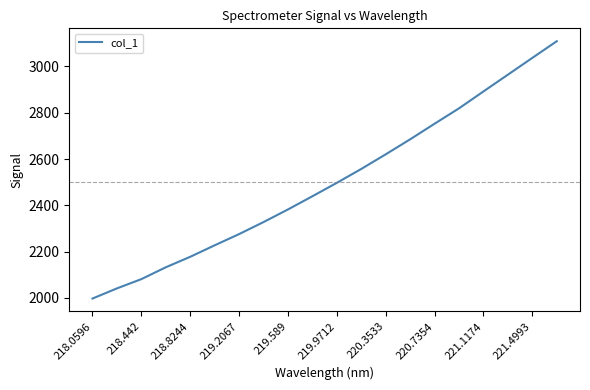

What is the maximum value shown in the chart?

3109.1